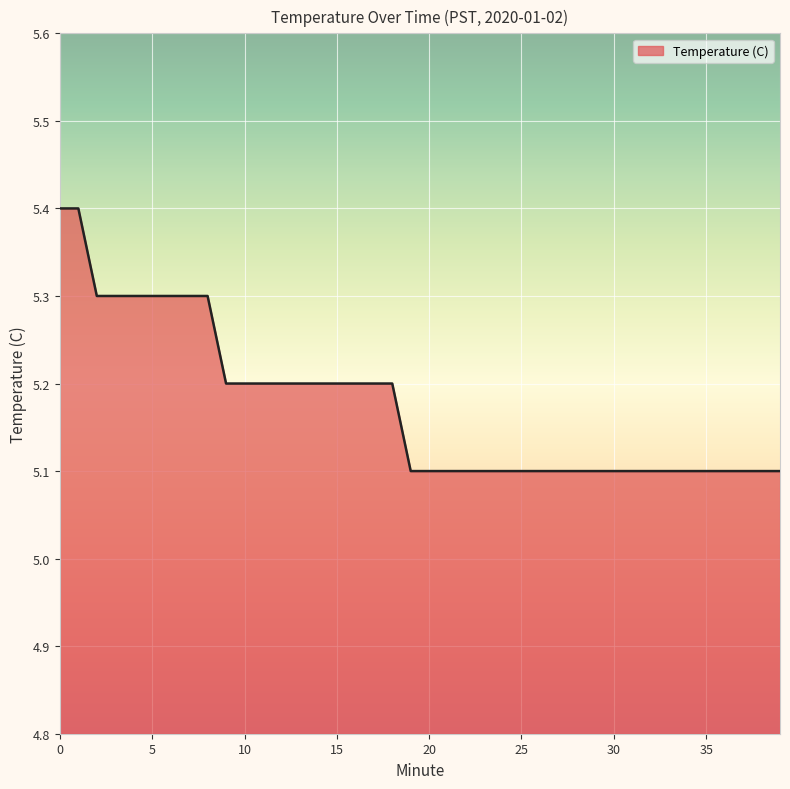

How many values are between 5 and 6?

40